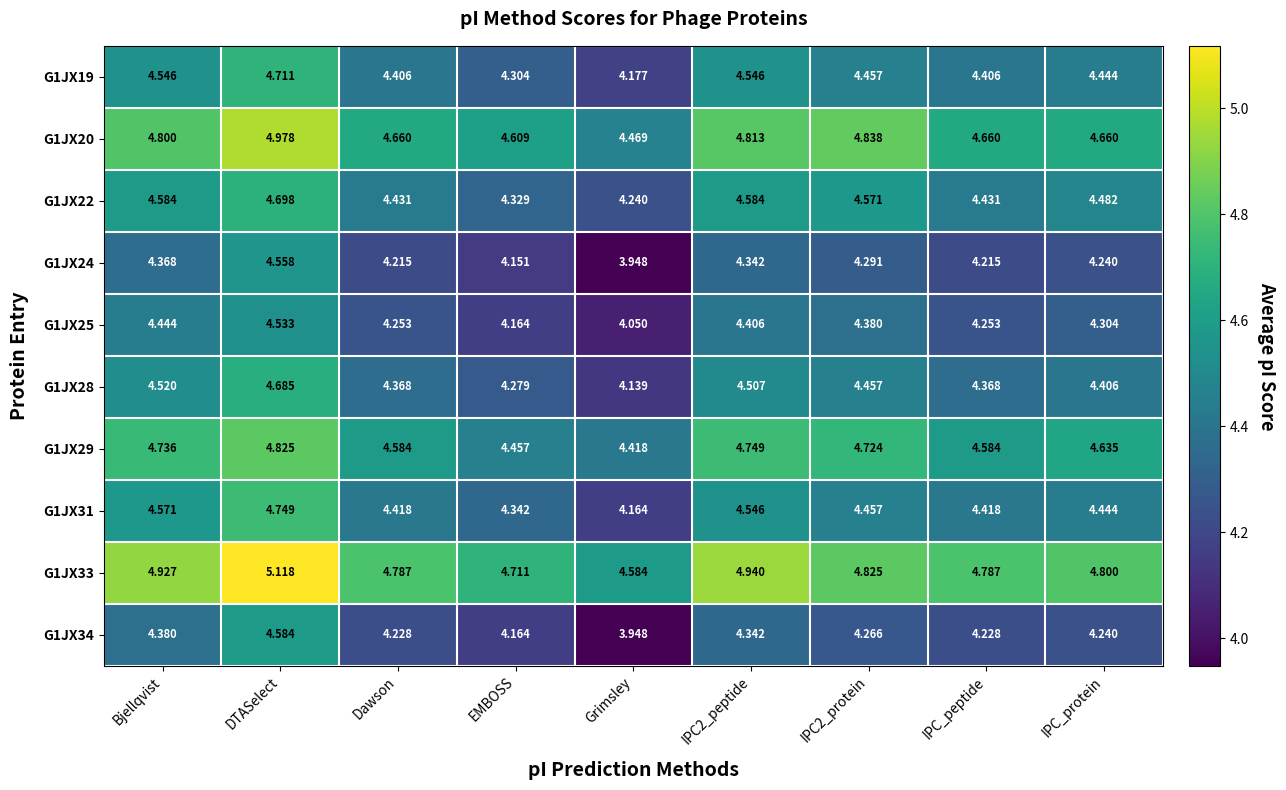

At which category does the chart reach its peak across all series?

DTASelect